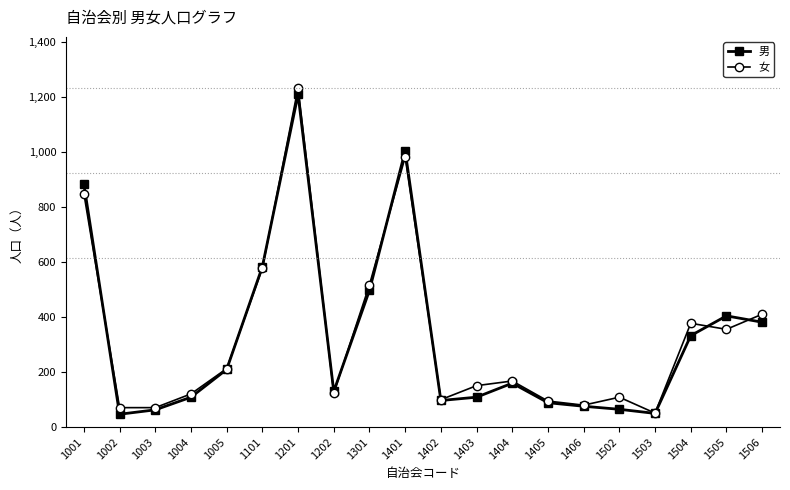

Does the chart have visible grid lines?

No